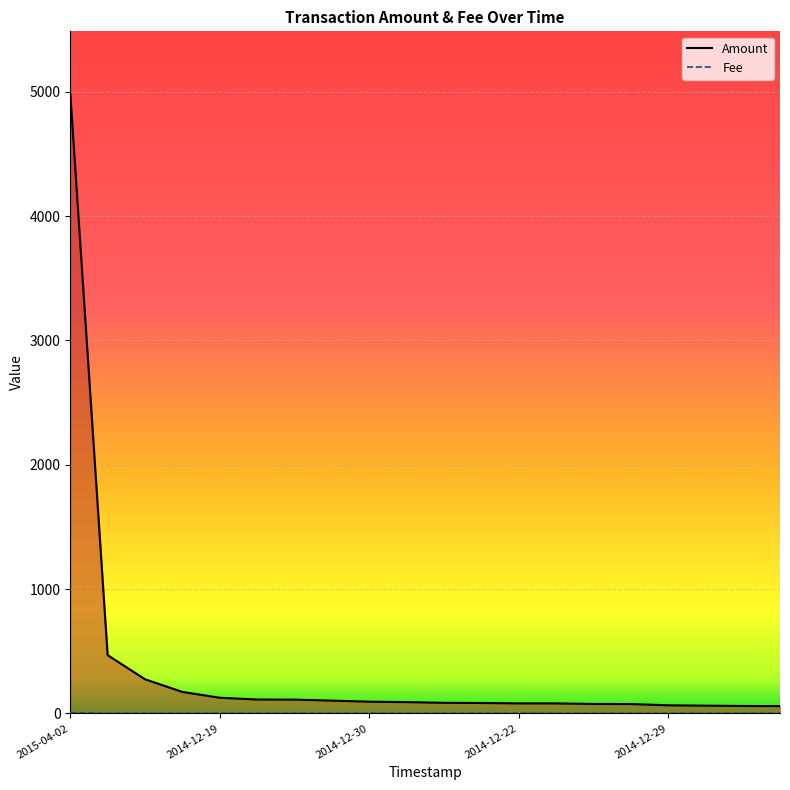

Does the chart display data point markers on the line(s)?

No